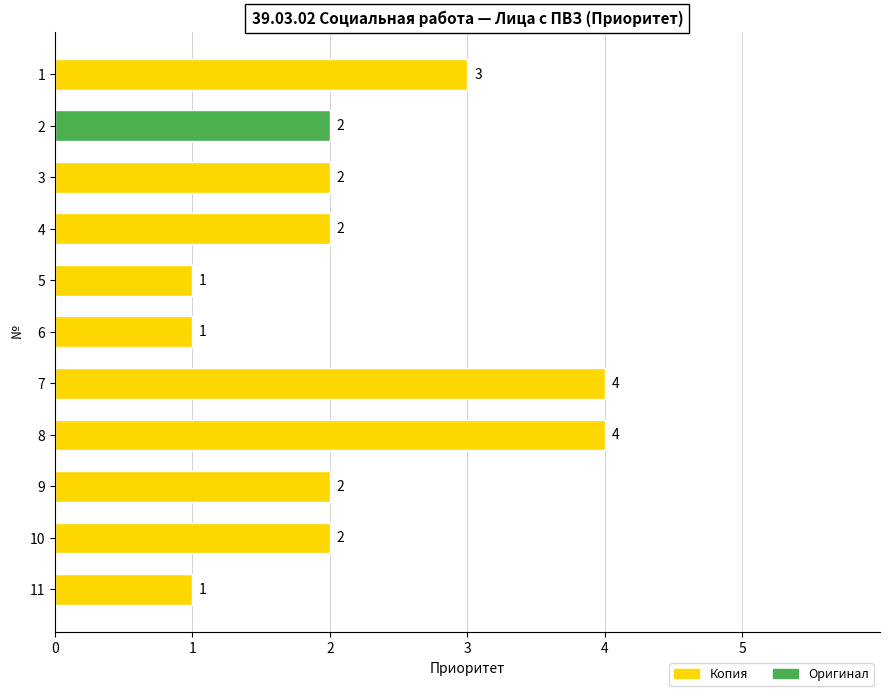

What is the sum of the values at 3 and 2?

4